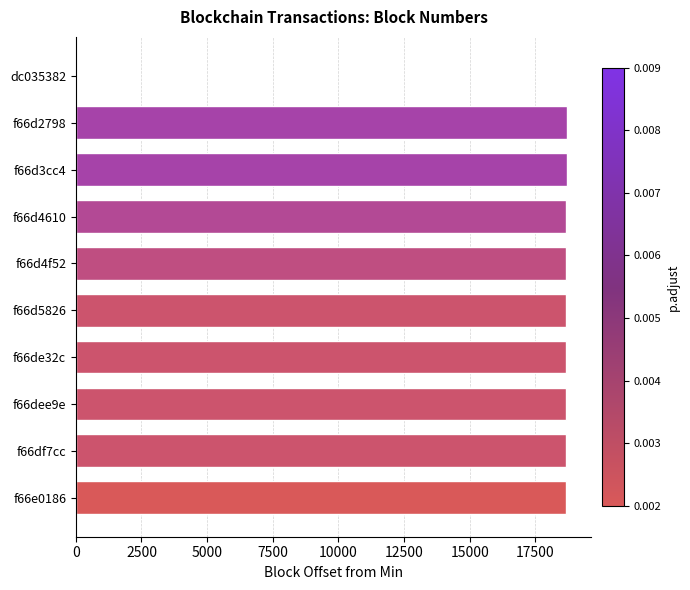

Is it true that the value at dc035382 is -6308?

False